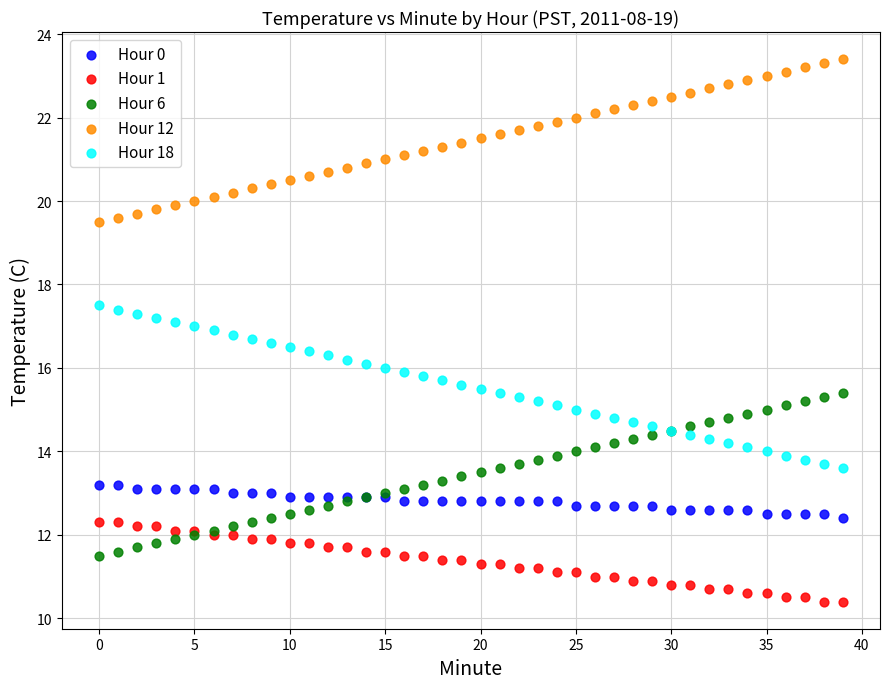

Which series reaches the maximum Y coordinate?

Hour 12